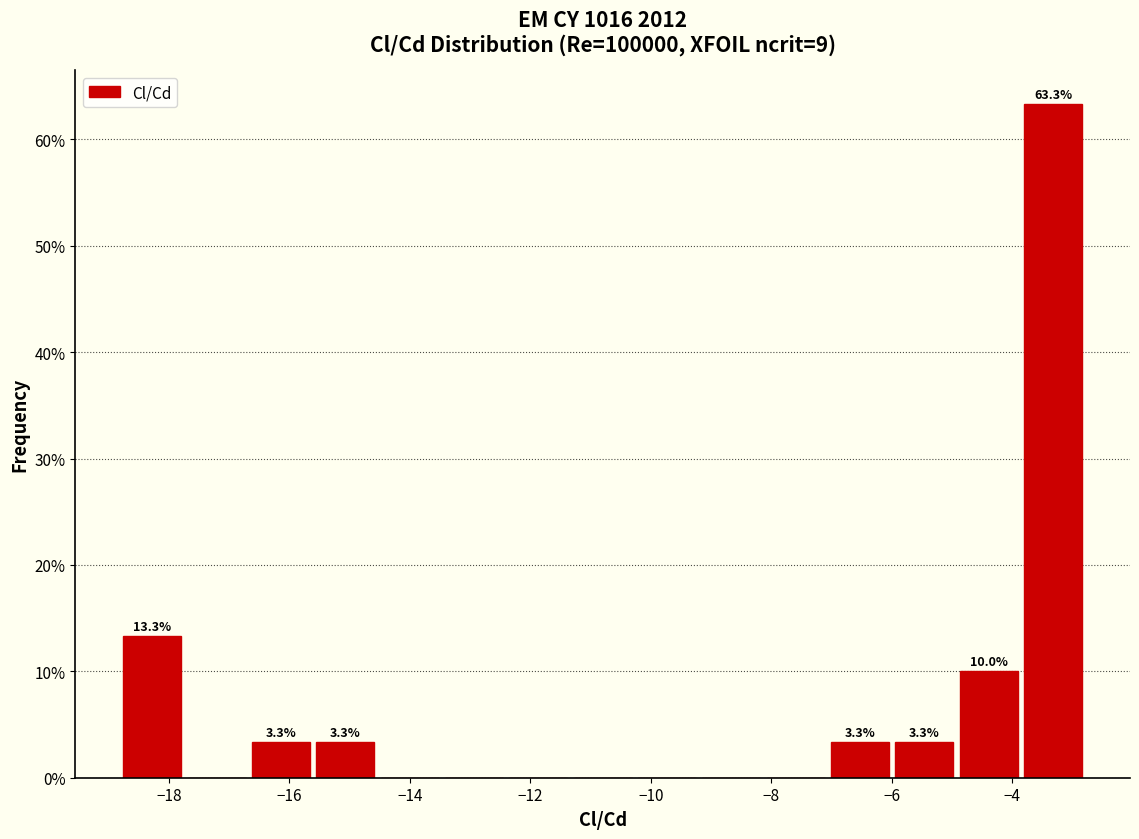

Over which range of the x-axis is the bar tallest?

-3.8 to -2.8